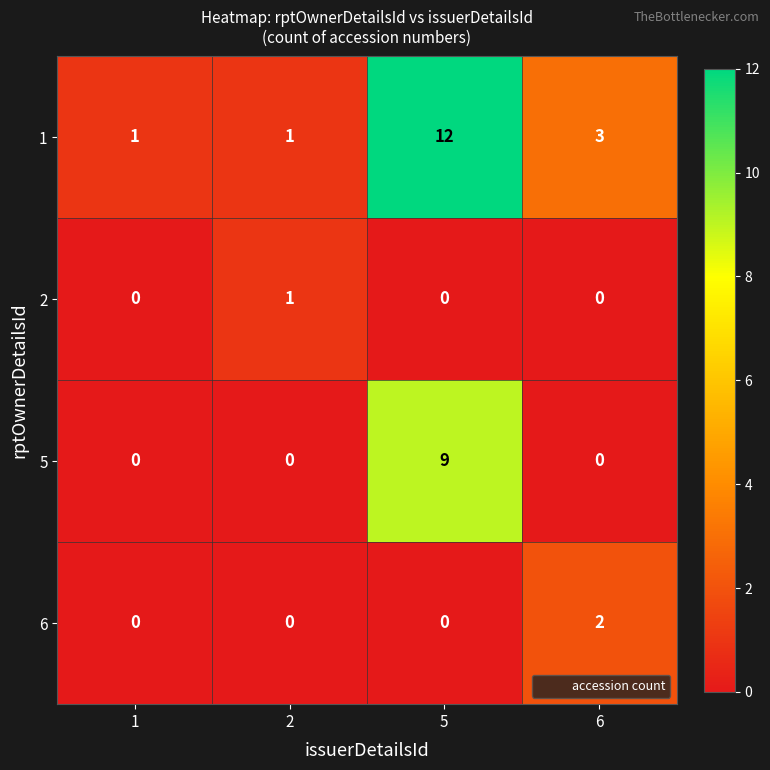

Reading right to left, extract all data points from this chart.

1: 6=3	5=12	2=1	1=1
2: 6=0	5=0	2=1	1=0
5: 6=0	5=9	2=0	1=0
6: 6=2	5=0	2=0	1=0